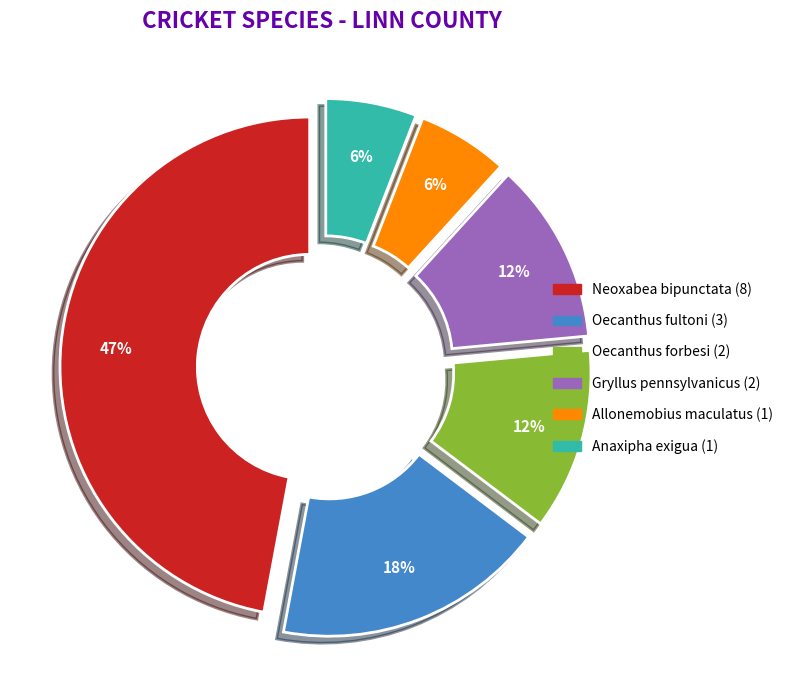

Is there a majority slice in this chart?

No